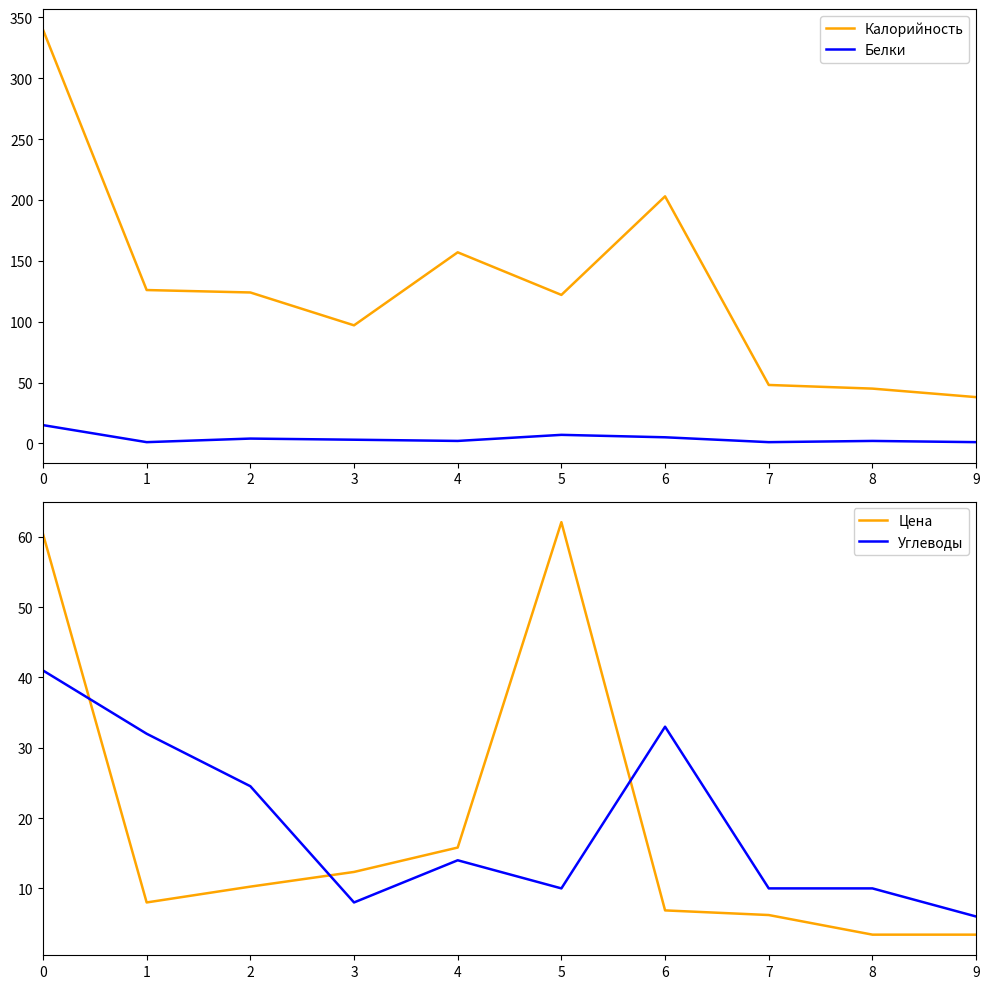

Does the chart have visible grid lines?

No